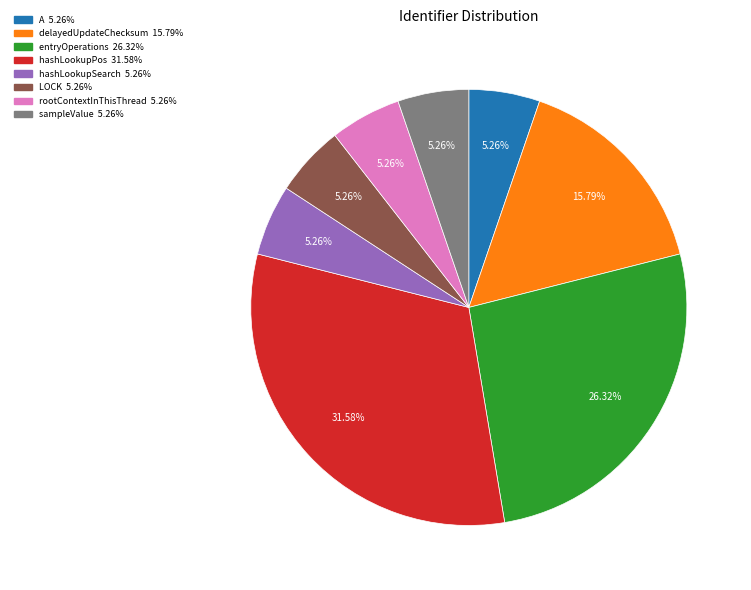

To the nearest percent, what is the difference between the largest and smallest slice percentages?

26%